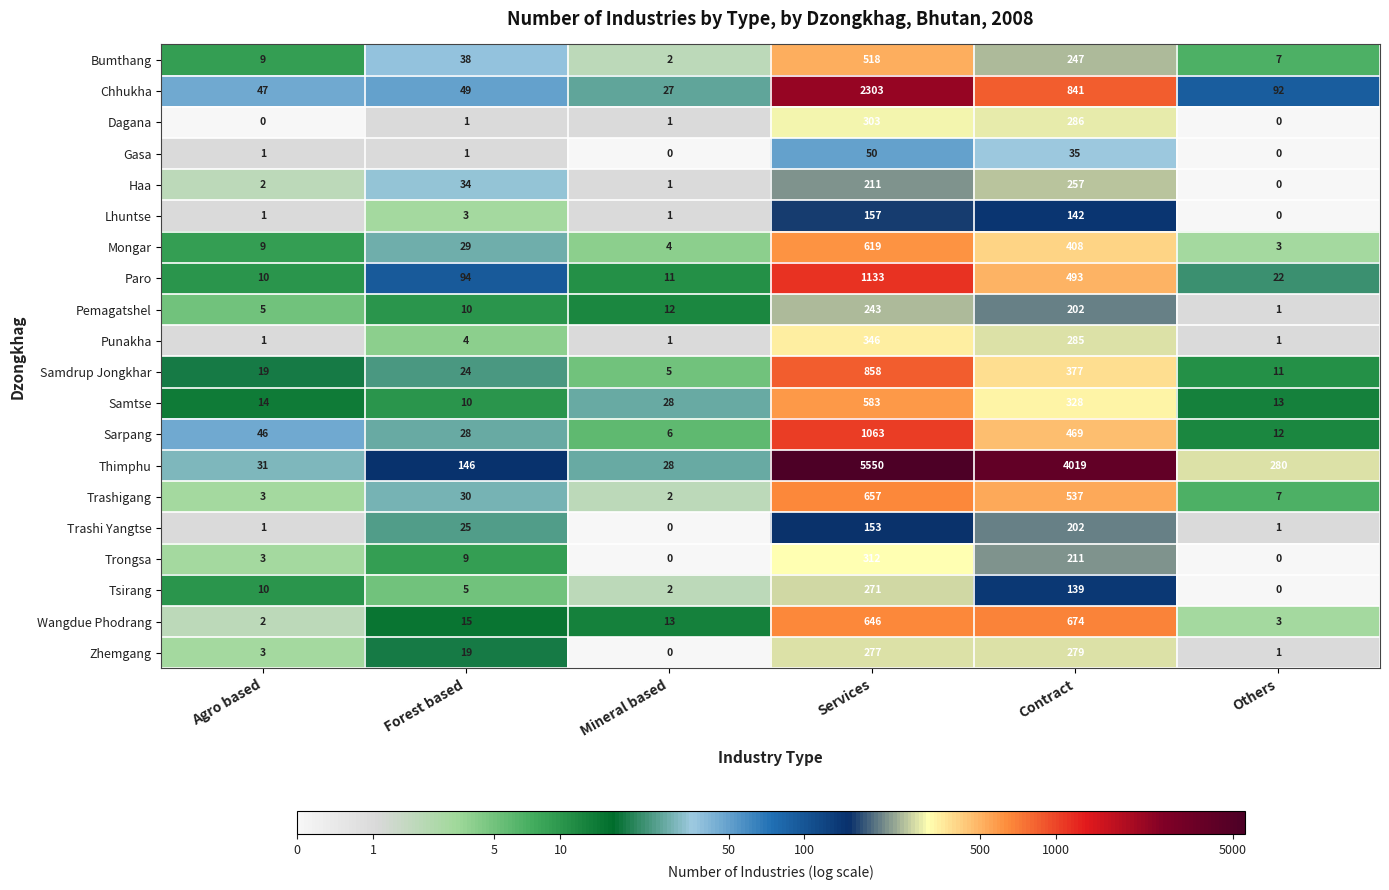

What is the sum of all Samtse values?

976